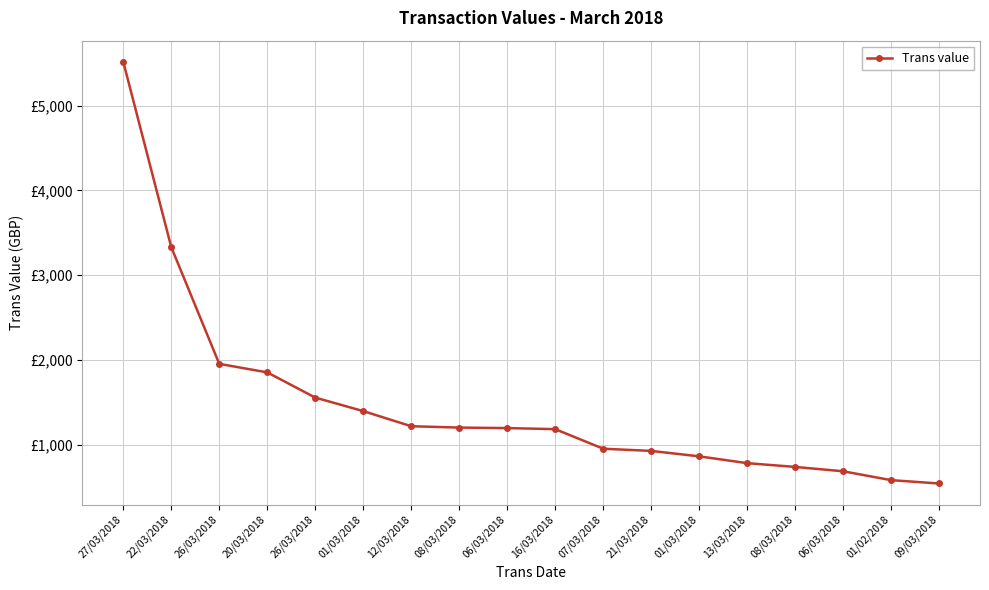

How many categories are shown in the chart?

18